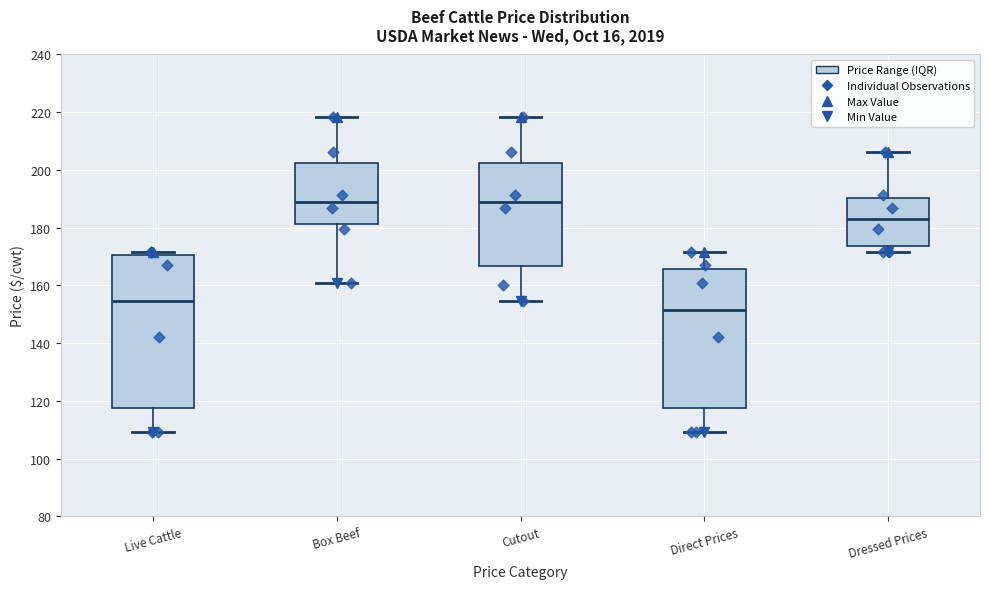

Reading left to right, read every box against the y-axis: the position of its median line, the range the box covers, and the ends of its whiskers. The values are not printed on the chart, so give them approximately, as read against the axis.

Live Cattle: median 154, box 118 to 170, whiskers 110 to 172
Box Beef: median 190, box 182 to 202, whiskers 160 to 218
Cutout: median 190, box 166 to 202, whiskers 154 to 218
Direct Prices: median 152, box 118 to 166, whiskers 110 to 172
Dressed Prices: median 184, box 174 to 190, whiskers 172 to 206